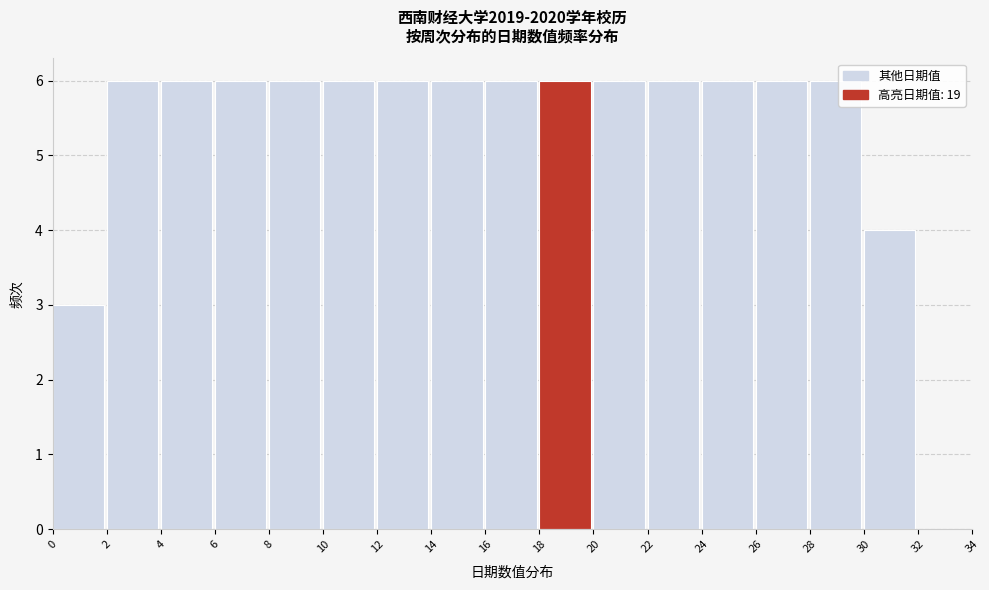

Reading left to right, list every bar in this chart as the range it spans on the x-axis followed by its height. The values are not printed on the chart, so give them approximately, as read against the axis.

0 to 2: 3
2 to 4: 6
4 to 6: 6
6 to 8: 6
8 to 10: 6
10 to 12: 6
12 to 14: 6
14 to 16: 6
16 to 18: 6
18 to 20: 6
20 to 22: 6
22 to 24: 6
24 to 26: 6
26 to 28: 6
28 to 30: 6
30 to 32: 4
32 to 34: 0